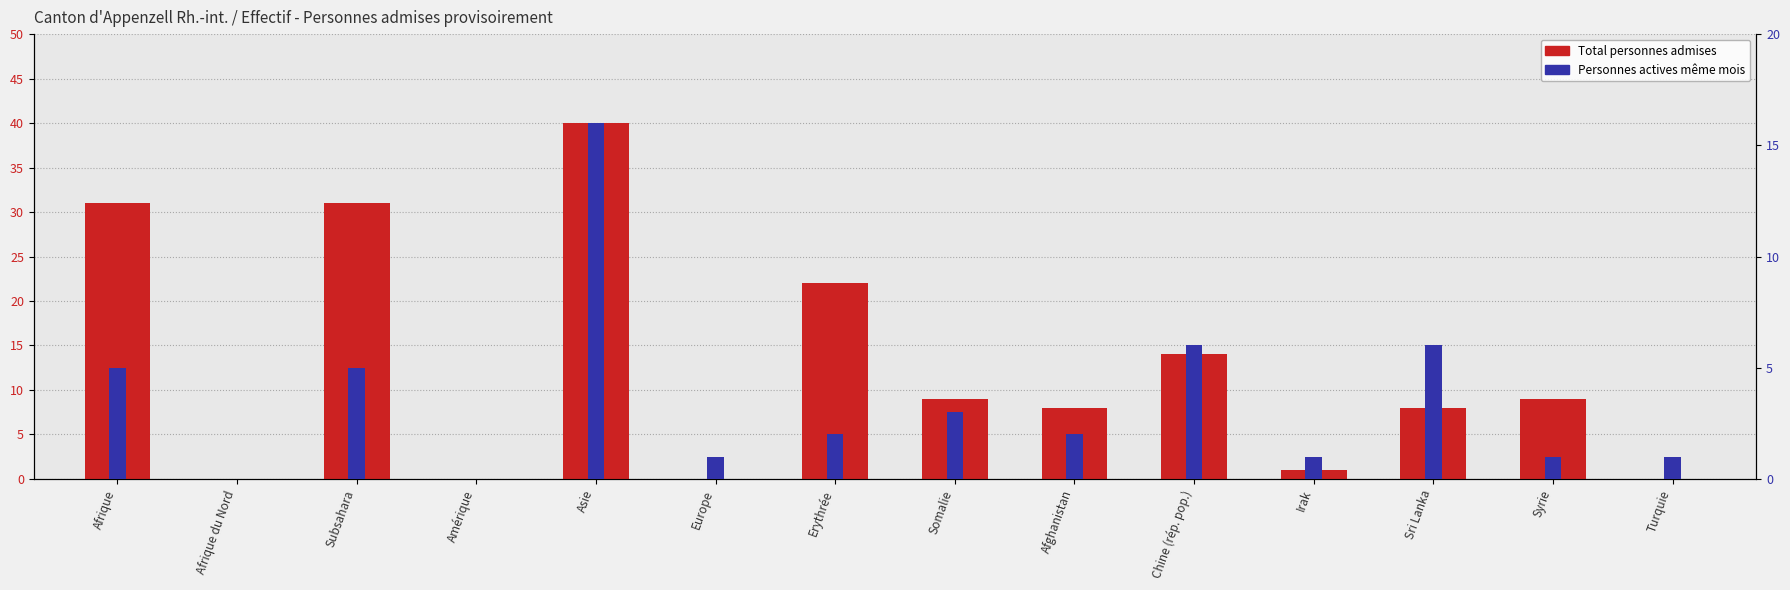

Reading left to right, what are all the values shown in this chart?

Total personnes admises: 31	0	31	0	40	0	22	9	8	14	1	8	9	0
Personnes actives même mois: 5	0	5	0	16	1	2	3	2	6	1	6	1	1